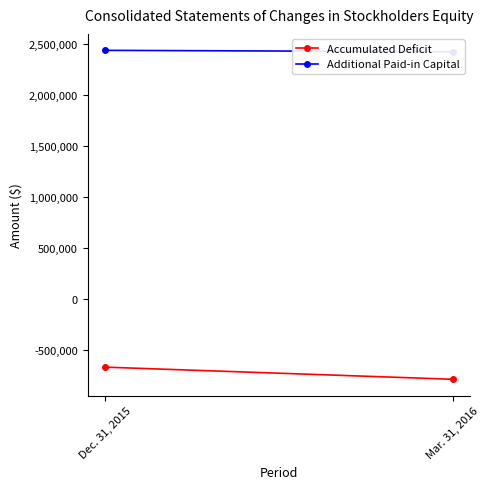

What is the label of the 2nd point from the right?

Dec. 31, 2015